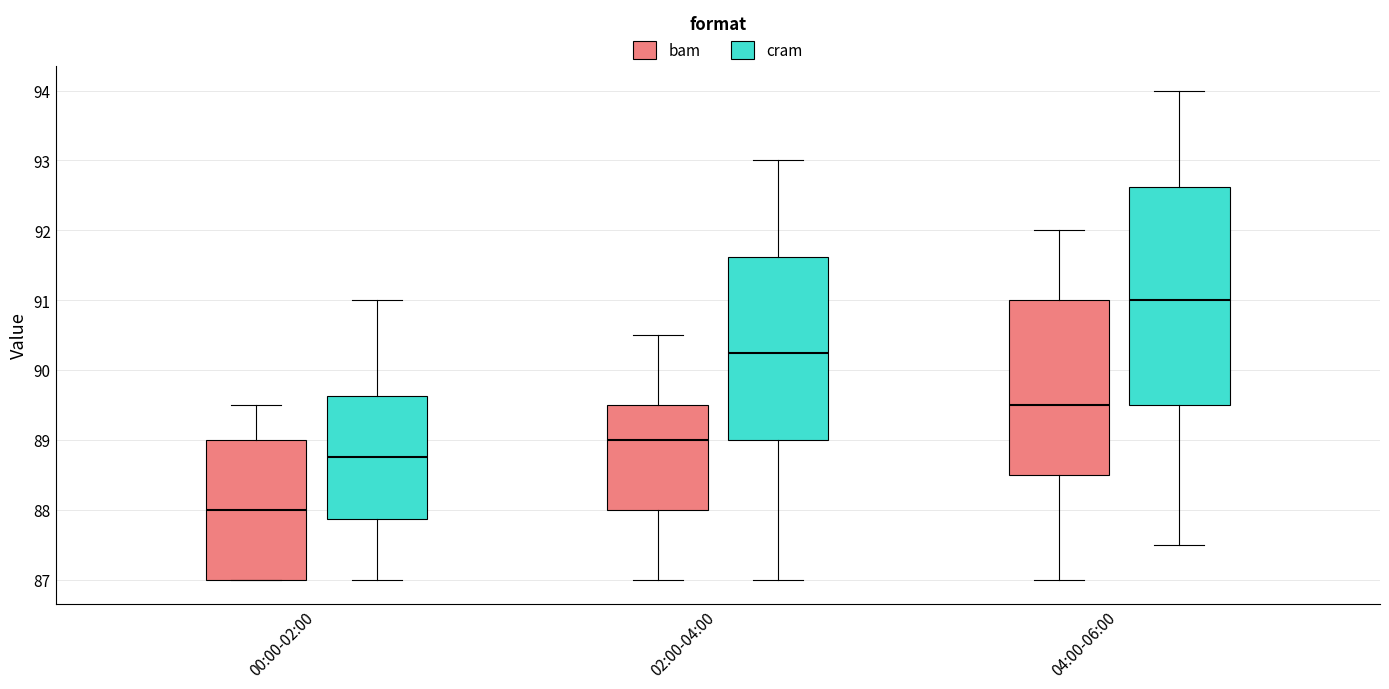

Comparing the boxes themselves (not the whiskers), which one is the tallest?

04:00-06:00 (cram)